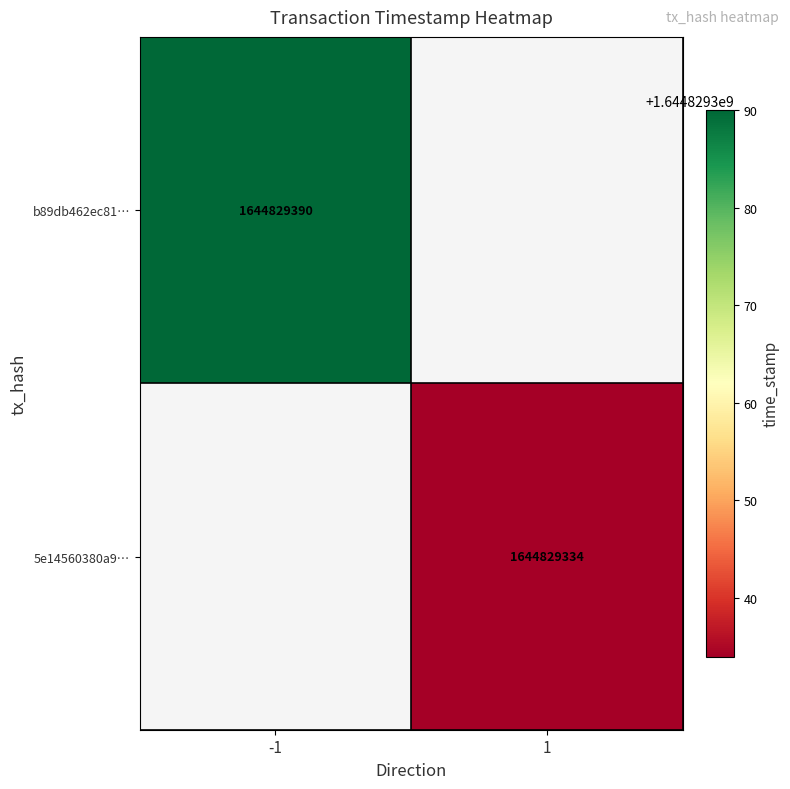

List the series in order of their overall mean, lowest first.

5e14560380a90cb46fa1a1c19bdbc19736eb886, b89db462ec811211a4303796535a9c7929c9c38